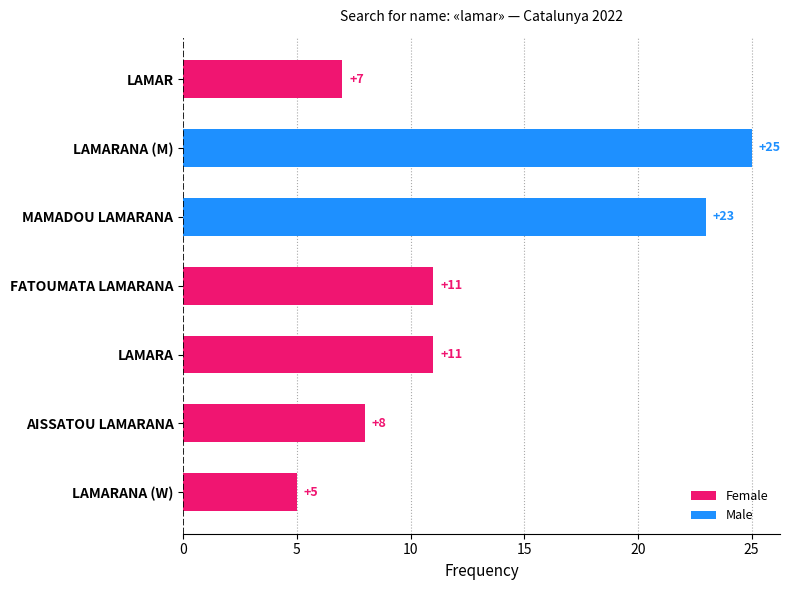

What is the sum of the values at MAMADOU LAMARANA and AISSATOU LAMARANA?

31